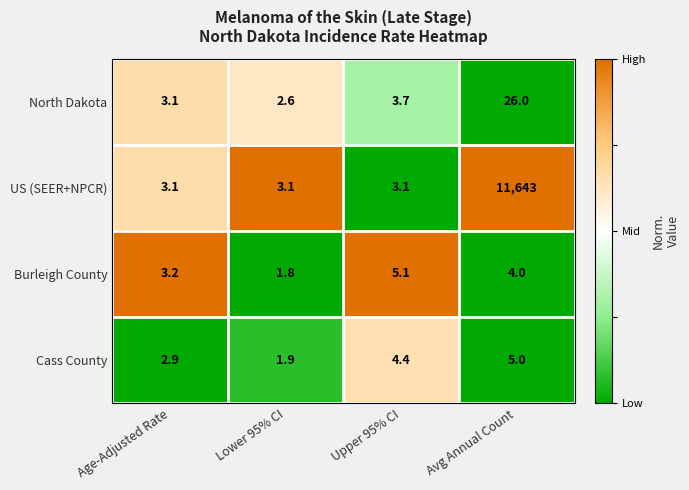

Rank the series at Upper 95% CI from lowest to highest value.

US (SEER+NPCR), North Dakota, Cass County, Burleigh County